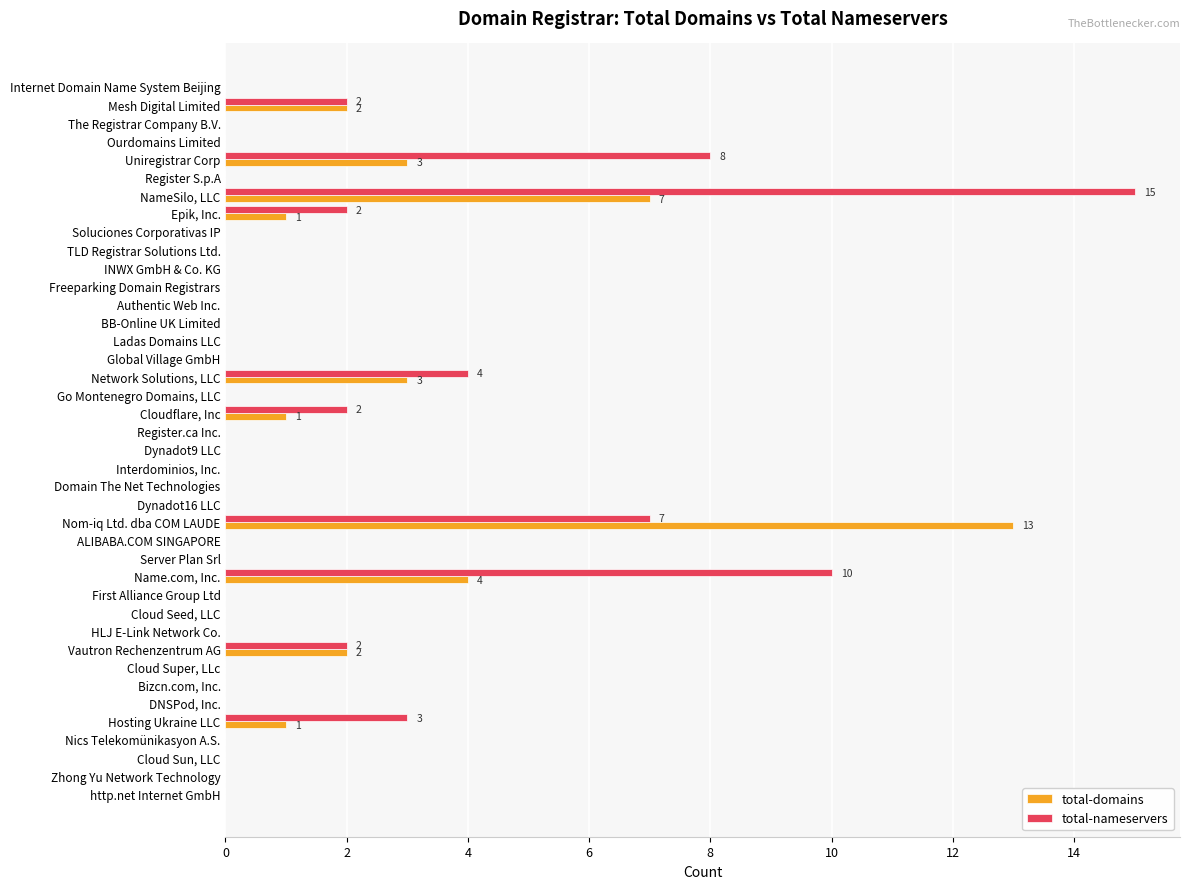

At which label is total-domains closest to 6?

NameSilo, LLC